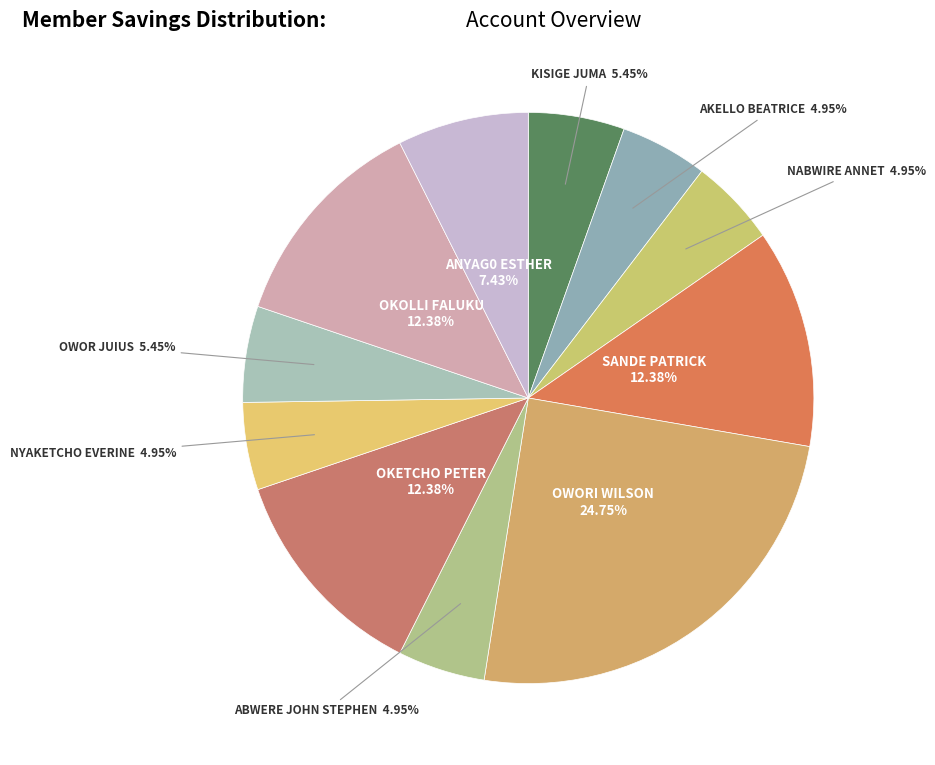

Count the number of slices in the pie.

11